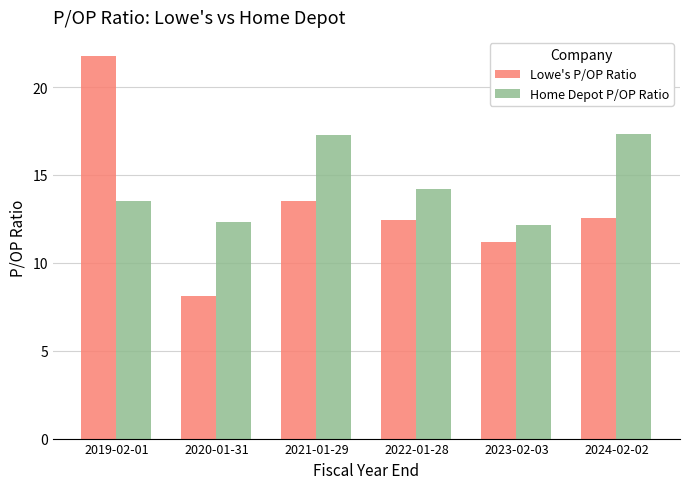

What is the total value across all series at 2019-02-01?

35.3